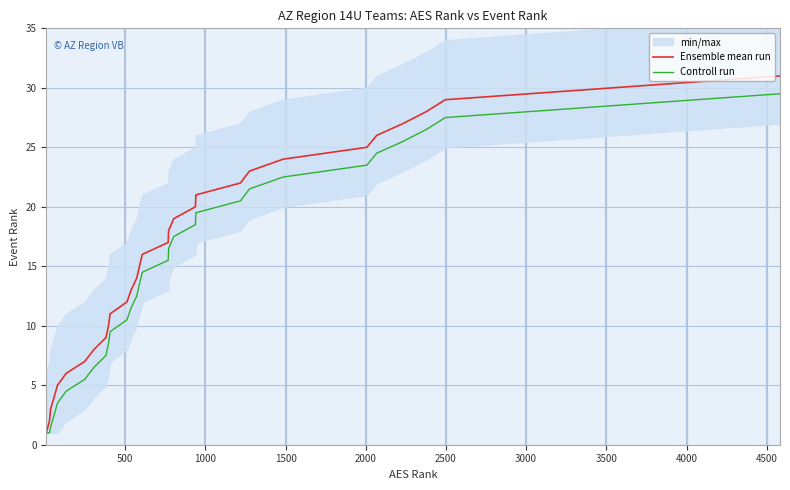

What is the lowest value of the Controll run series?

1.0